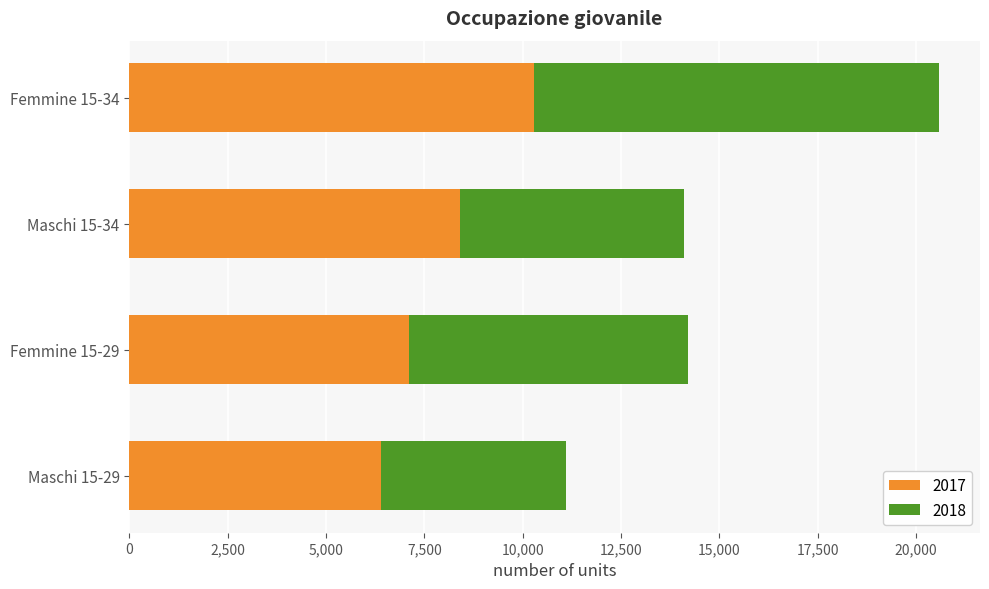

What is the difference between the 2017 values at Maschi 15-29 and Femmine 15-34?

3900